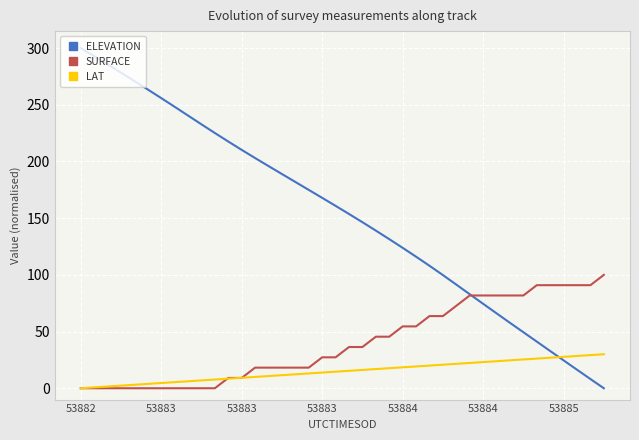

List the series in order of their overall mean, lowest first.

LAT, SURFACE, ELEVATION